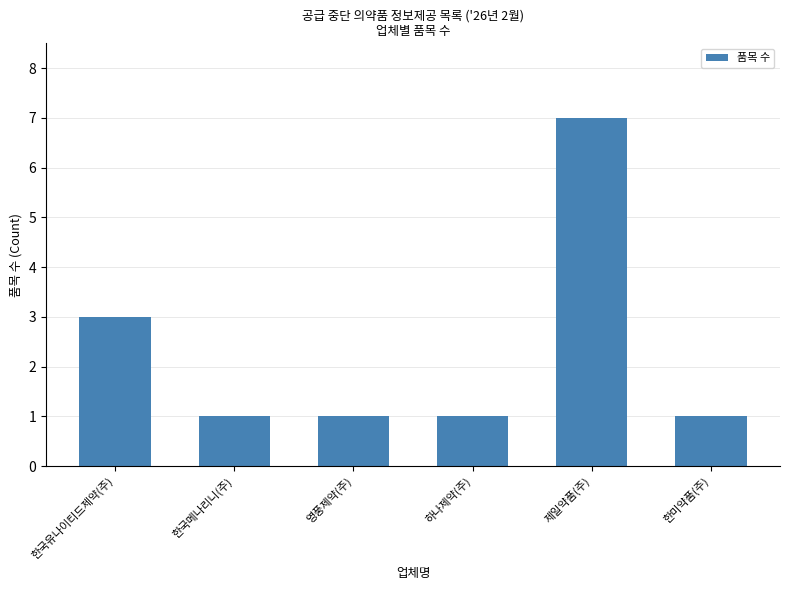

The chart shows a value of 3 at 한국유나이티드제약(주). True or false?

True